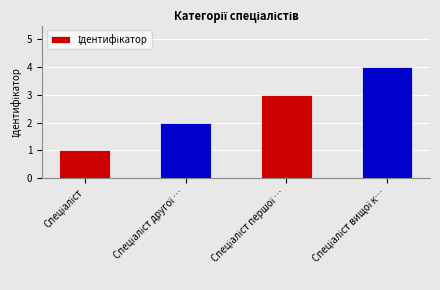

What is the difference between the maximum and minimum values?

3